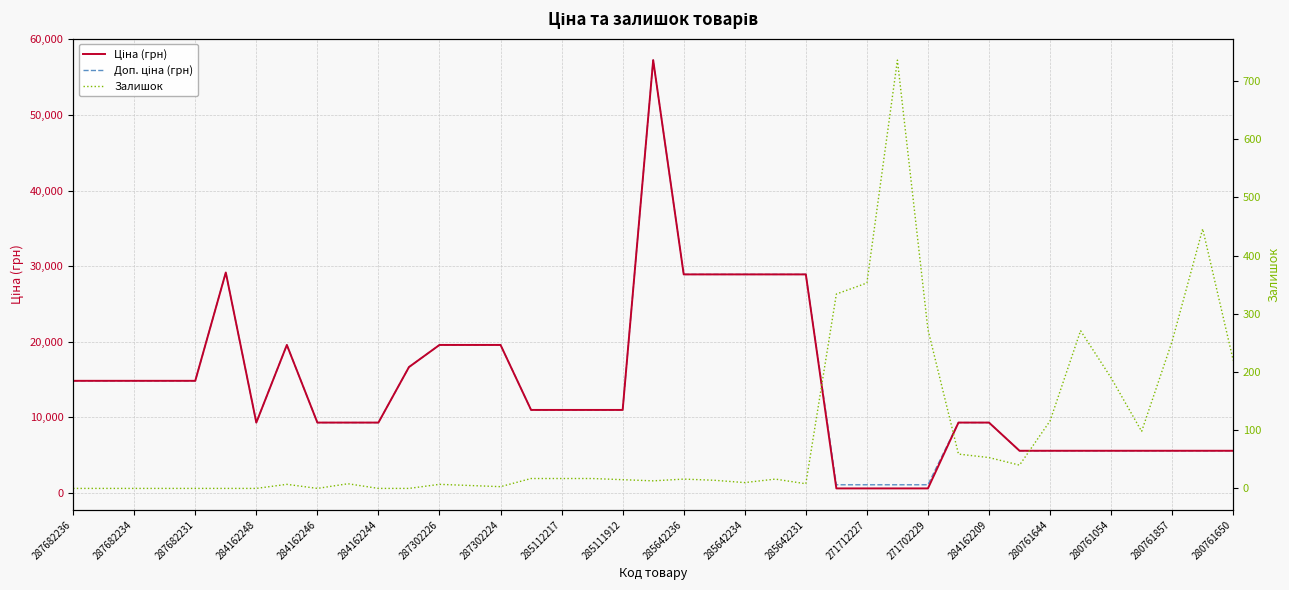

The value of Доп. ціна (грн) at 271702229 is 1628.5. True or false?

False